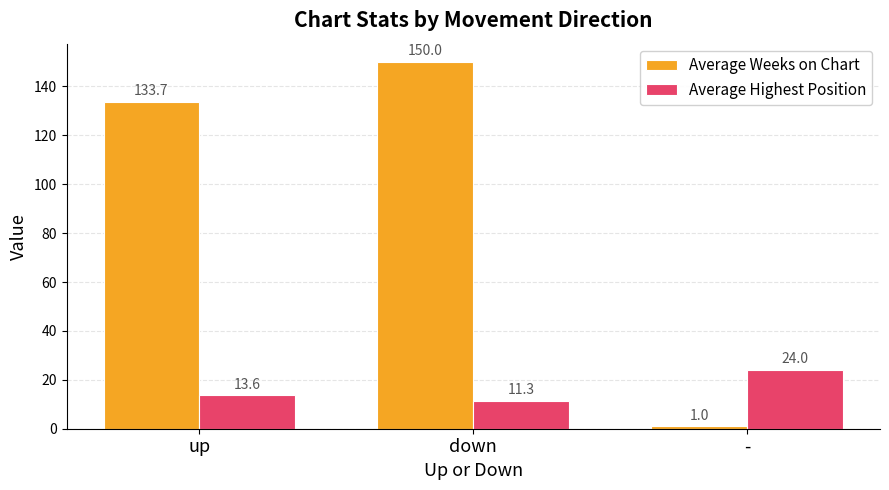

What position from the left is -?

3